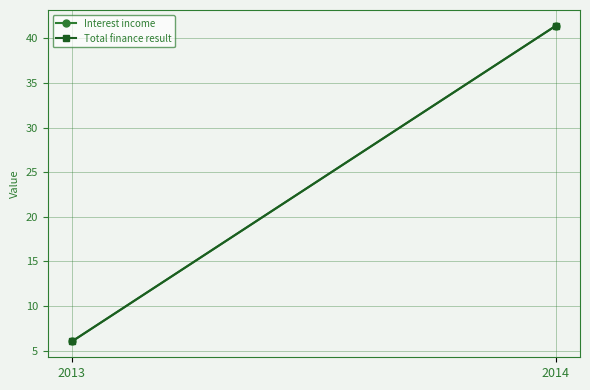

True or false: Total finance result has a value of 6.0 at 2013.

True